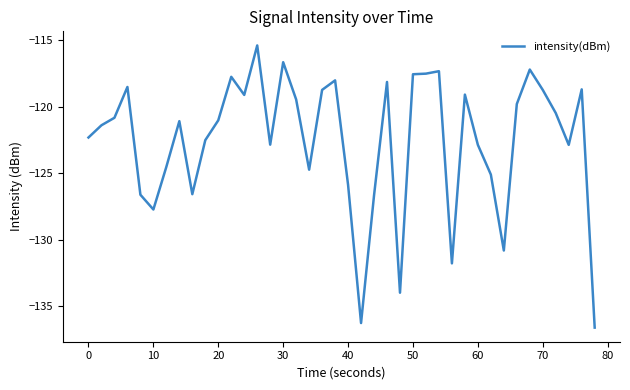

What is the difference between the maximum and minimum values?

21.2